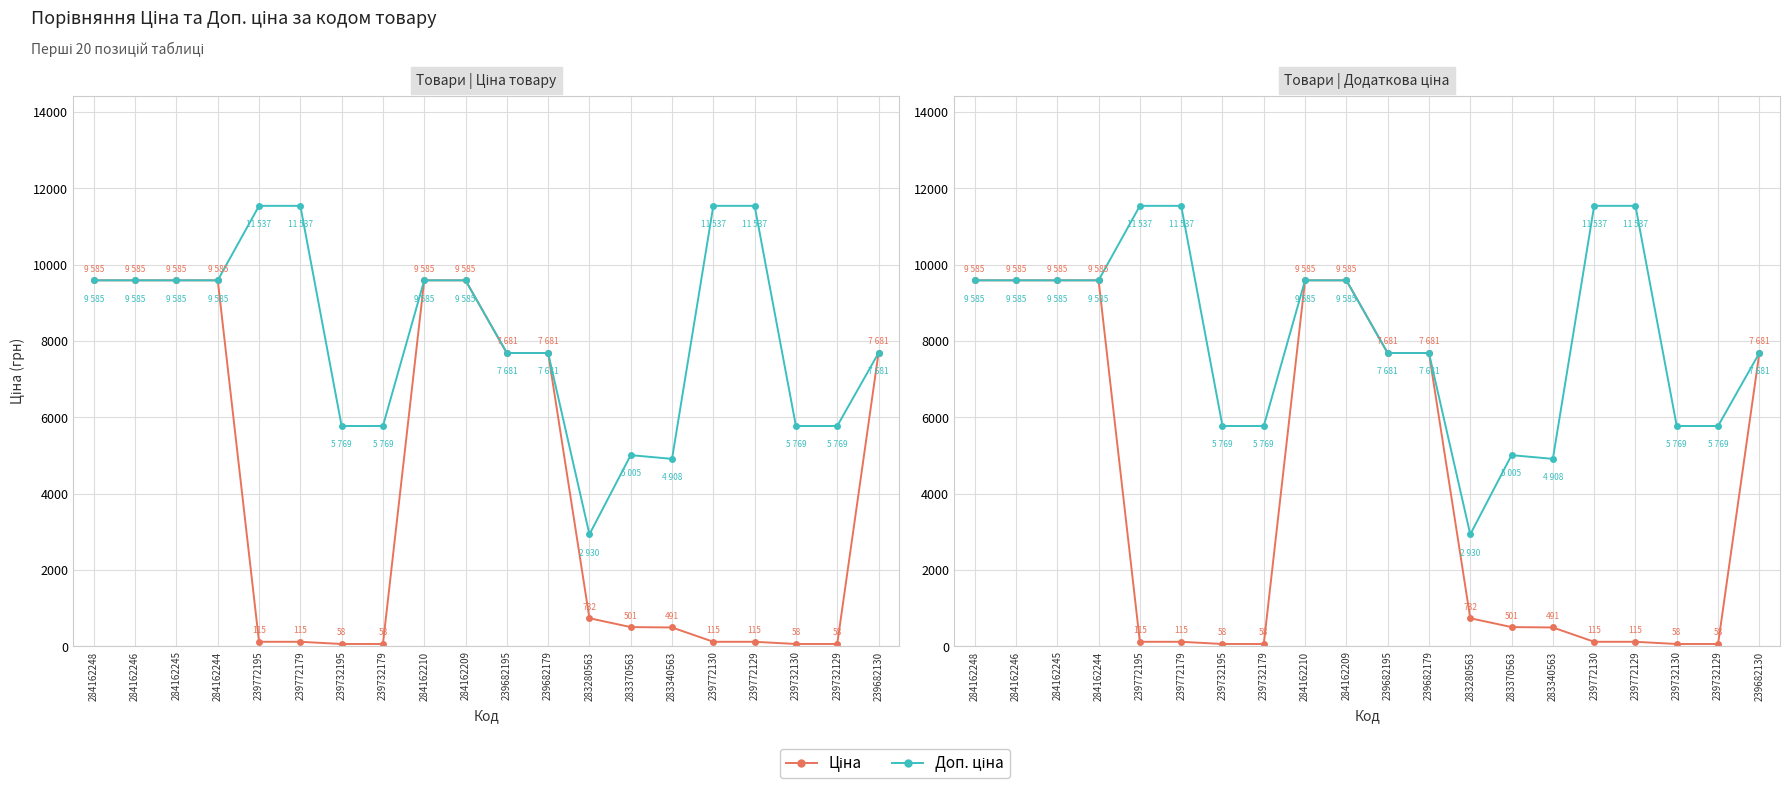

Rank the series by their maximum value, from lowest to highest.

Ціна, Доп. ціна